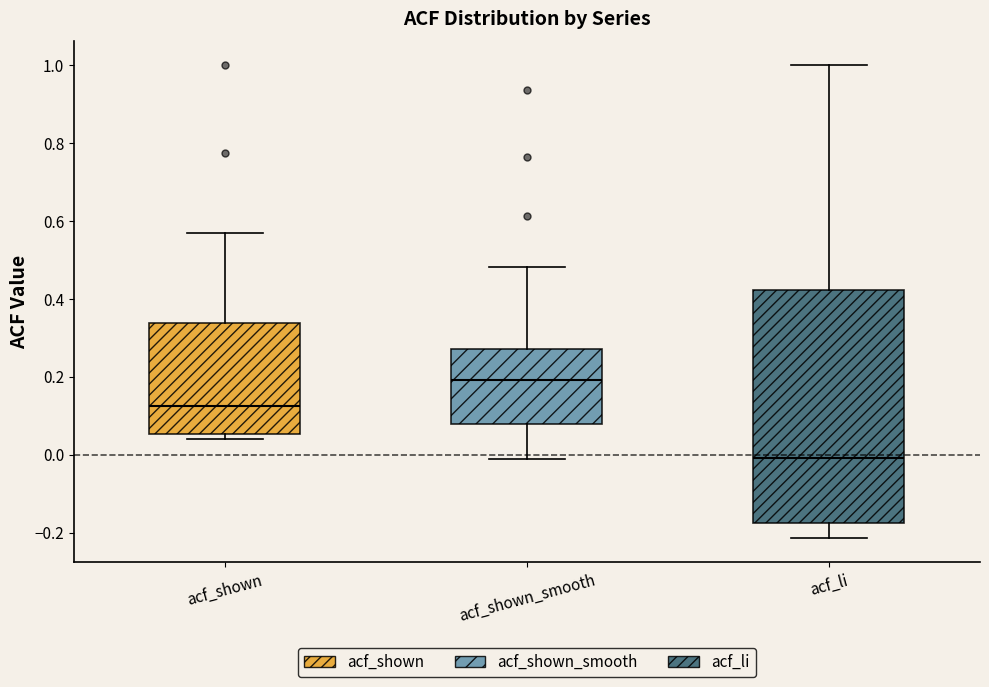

Where is the upper edge of the box for acf_li on the y-axis? The values are not printed on the chart, so give them approximately, as read against the axis.

0.42